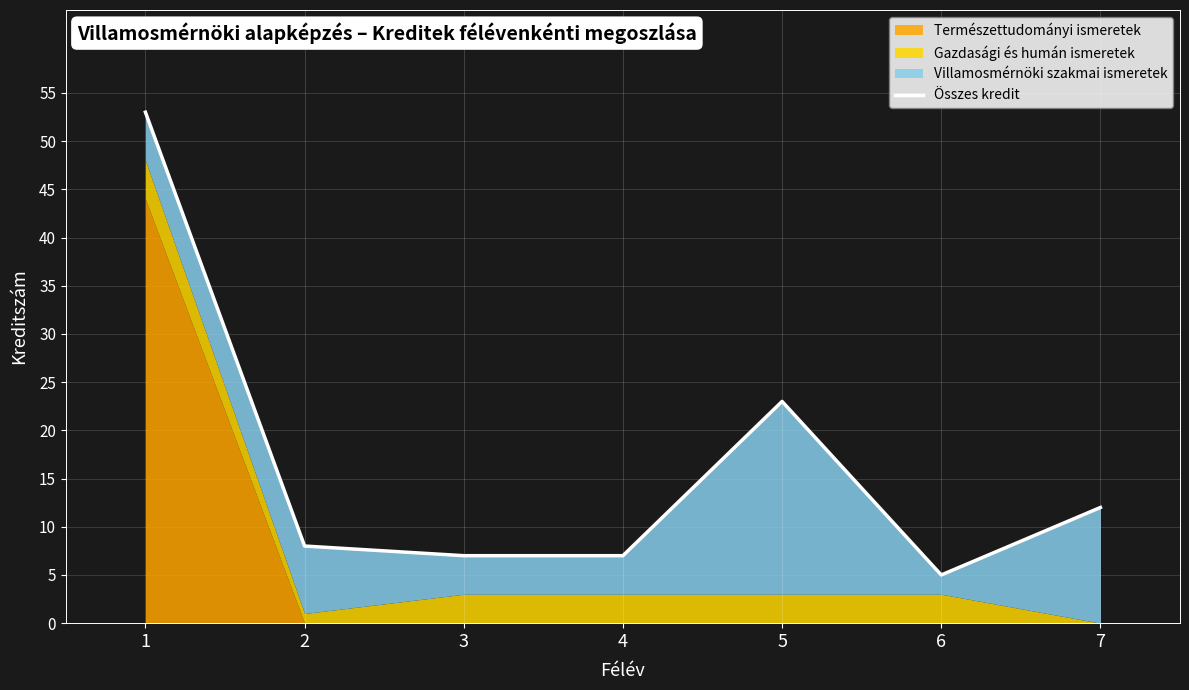

What is the difference between the values at 4 and 5?

16